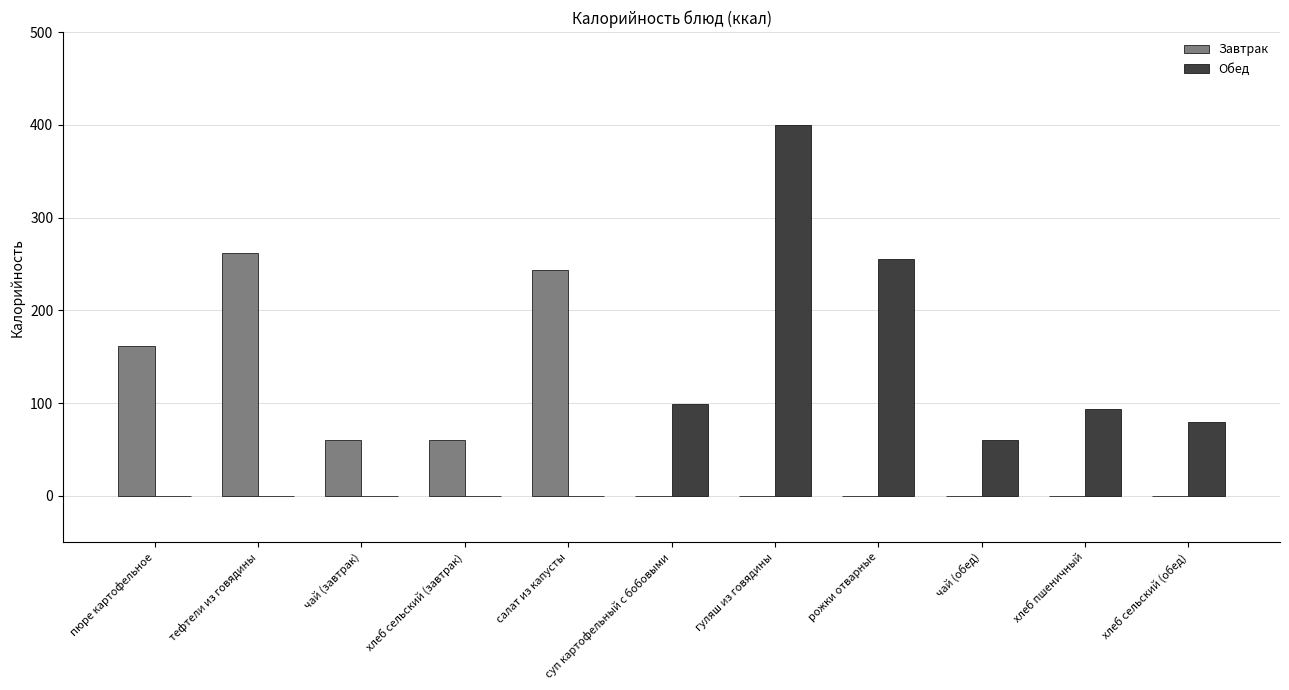

How many categories are shown in the chart?

11